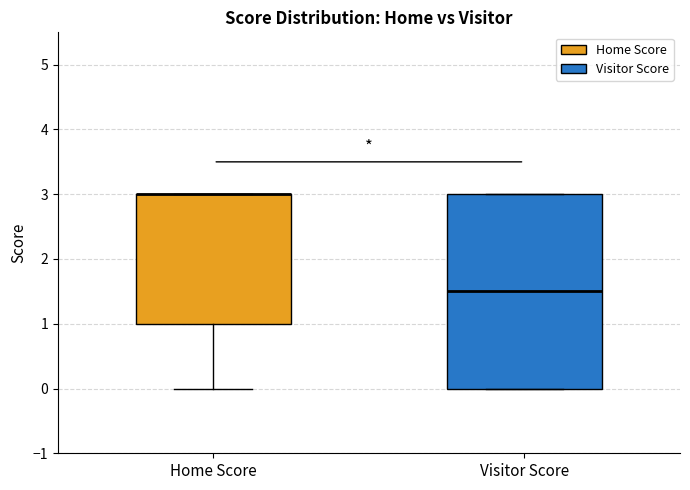

Which box is the tallest, from its lower edge to its upper edge?

Visitor Score